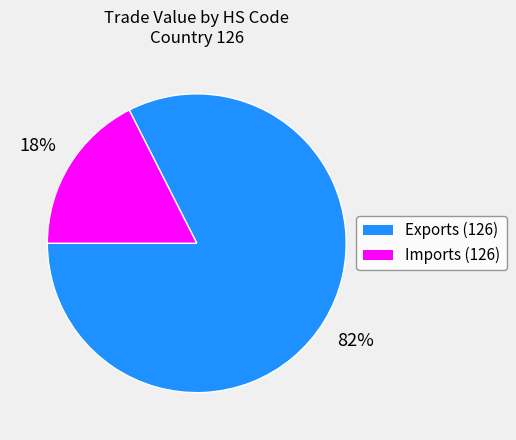

True or false: Imports (126) accounts for 12% of the total.

False